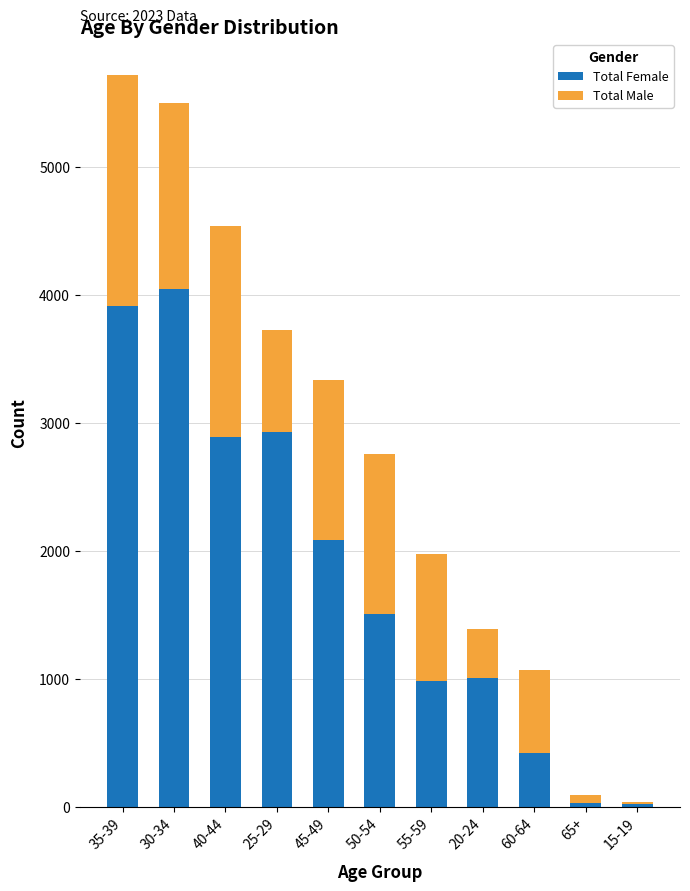

At which category is the sum across all series the highest?

35-39